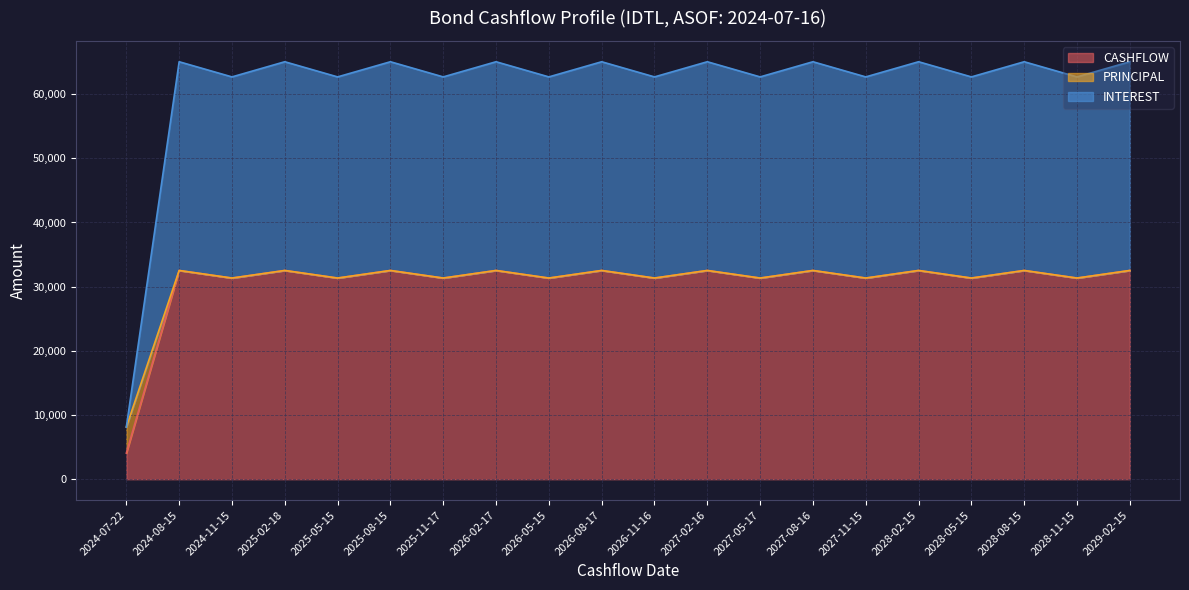

What is the lowest value of the CASHFLOW series?

4063.3